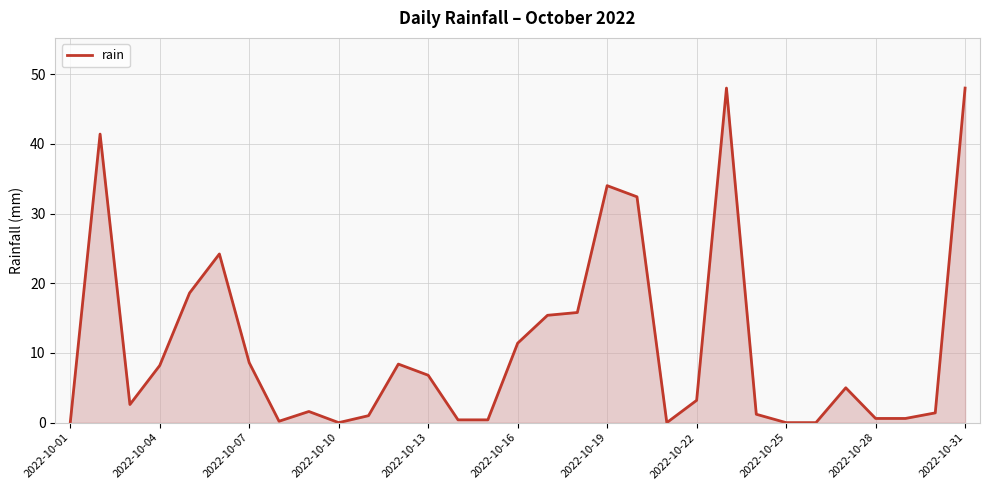

How many lines are shown in the chart?

1